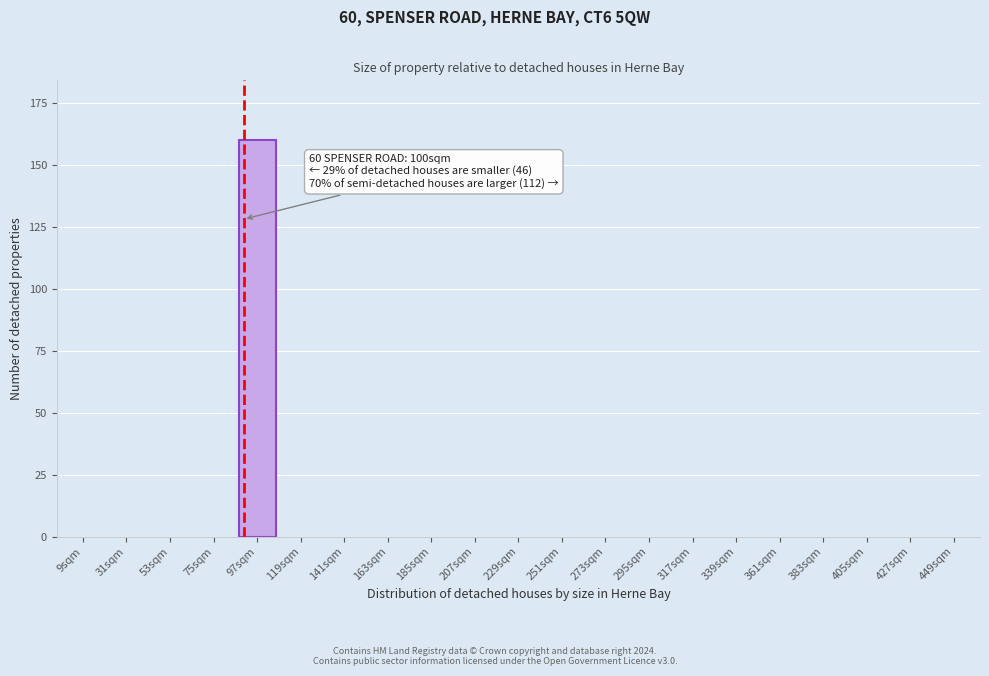

Reading left to right, what are all the values shown in this chart?

9sqm=0	31sqm=0	53sqm=0	75sqm=0	97sqm=160	119sqm=0	141sqm=0	163sqm=0	185sqm=0	207sqm=0	229sqm=0	251sqm=0	273sqm=0	295sqm=0	317sqm=0	339sqm=0	361sqm=0	383sqm=0	405sqm=0	427sqm=0	449sqm=0